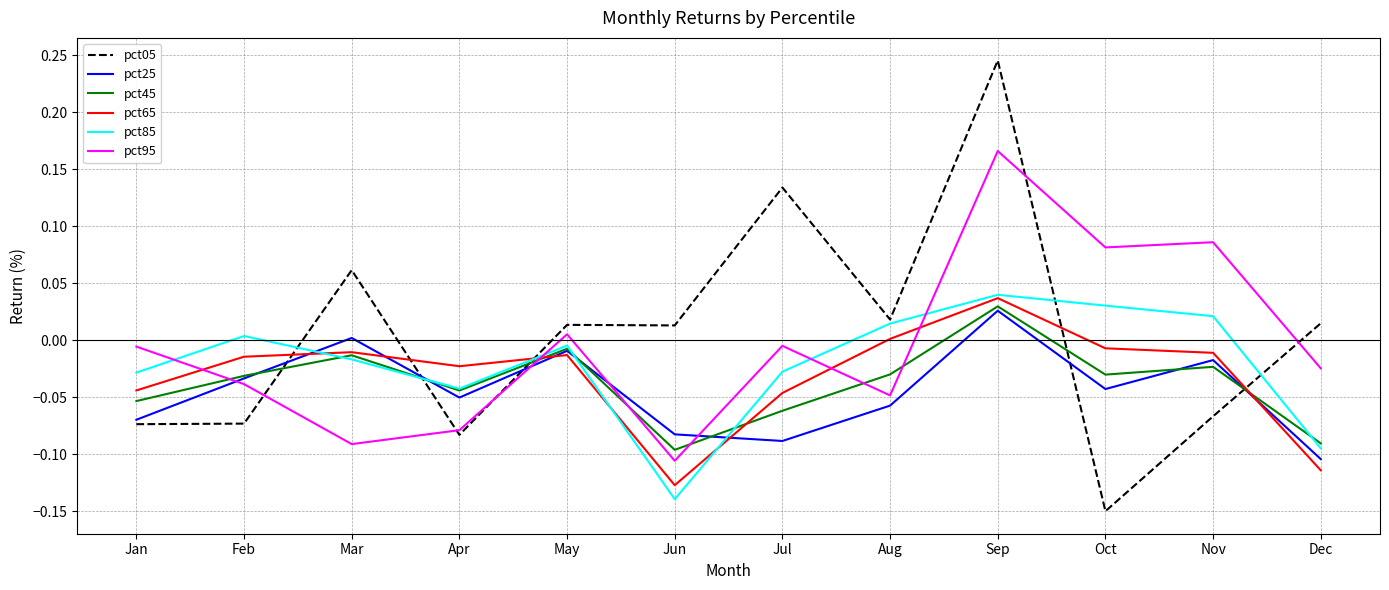

True or false: pct85 has a value of 0.0 at Sep.

True